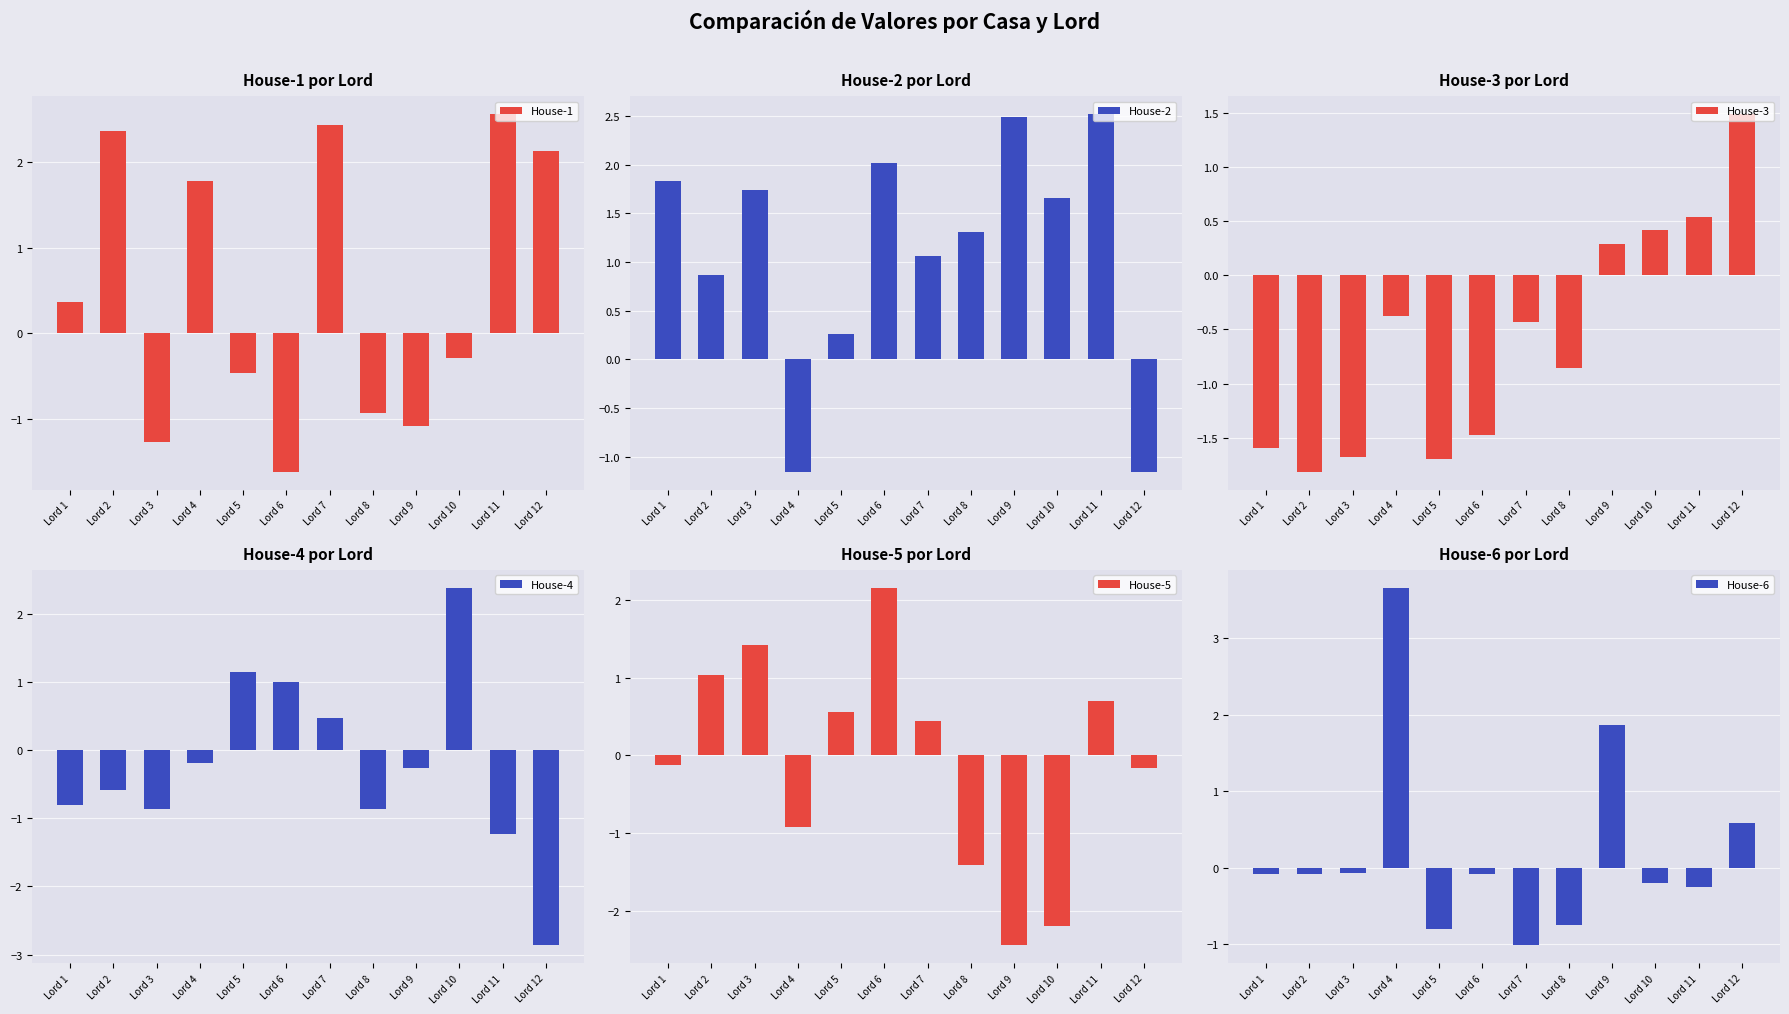

At Lord 11, list the series in order from smallest to largest.

House-4, House-6, House-3, House-5, House-2, House-1